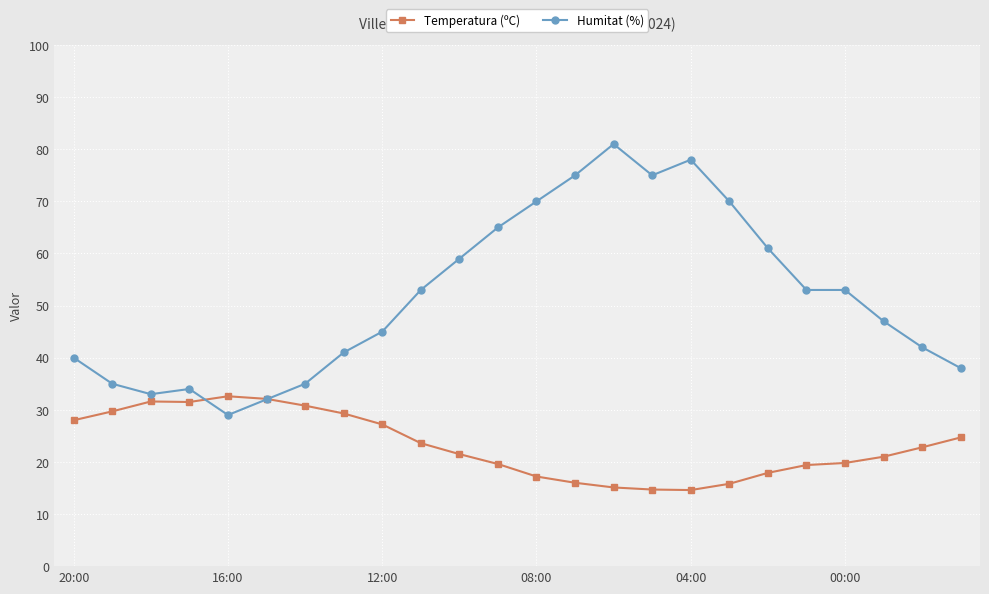

What is the greatest value displayed?

81.0